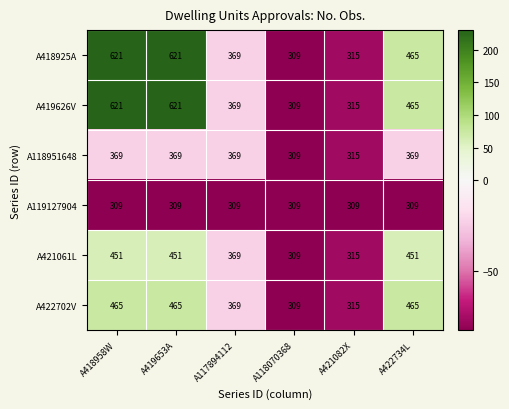

What is the total value across all series at A418958W?

2836